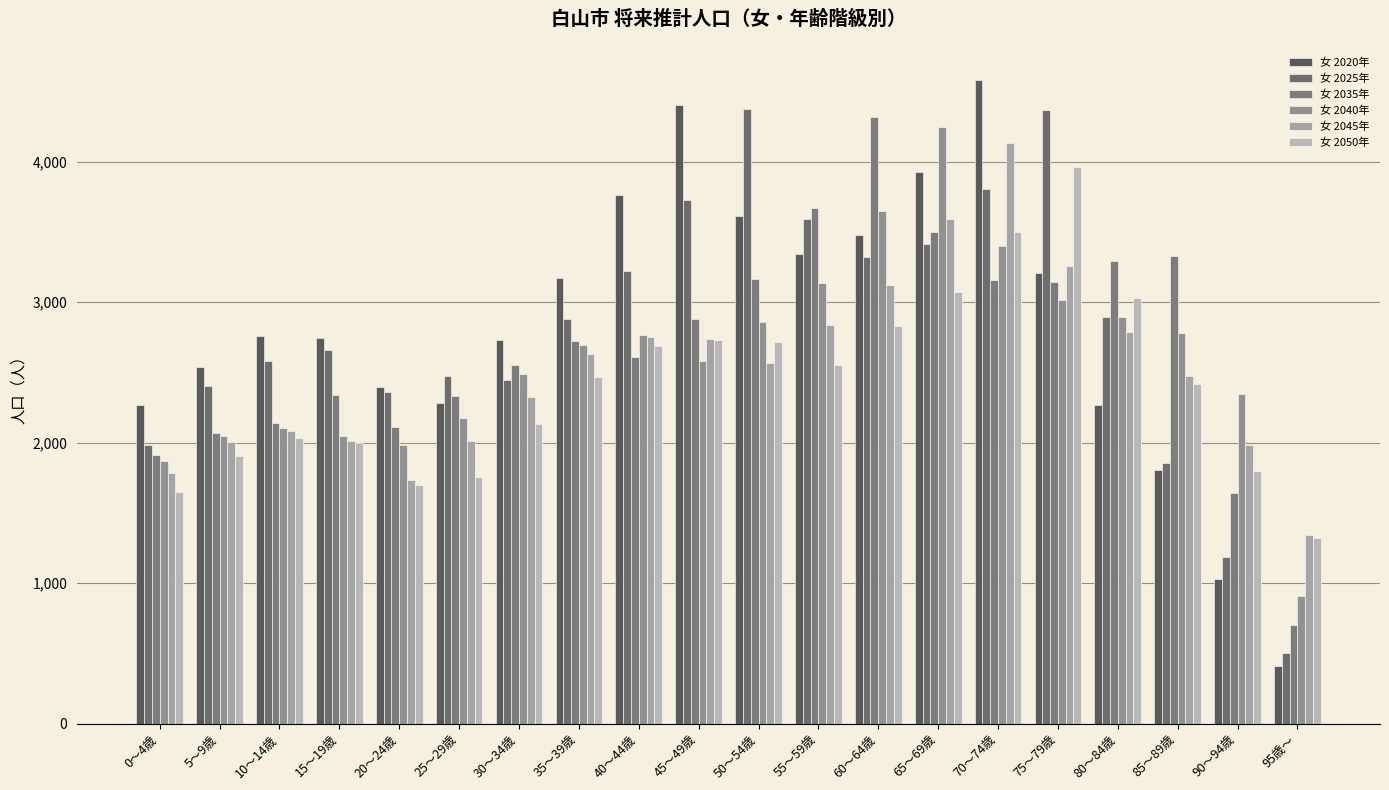

The 女 2020年 series shows 3765 at 40～44歳. True or false?

True